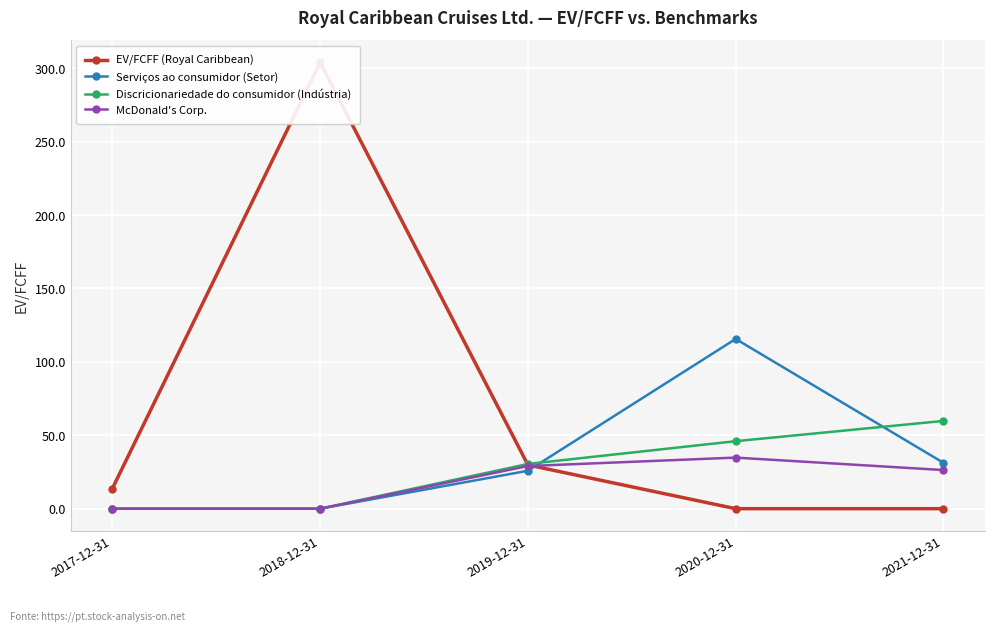

What is the difference between the Serviços ao consumidor (Setor) values at 2018-12-31 and 2020-12-31?

115.6